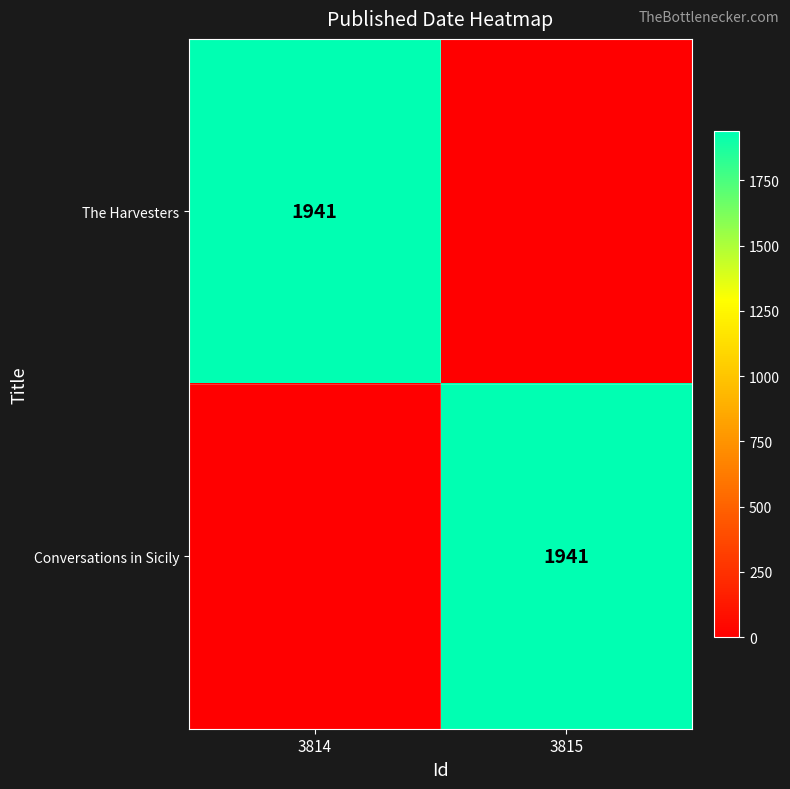

The The Harvesters series shows 1941 at 3814. True or false?

True